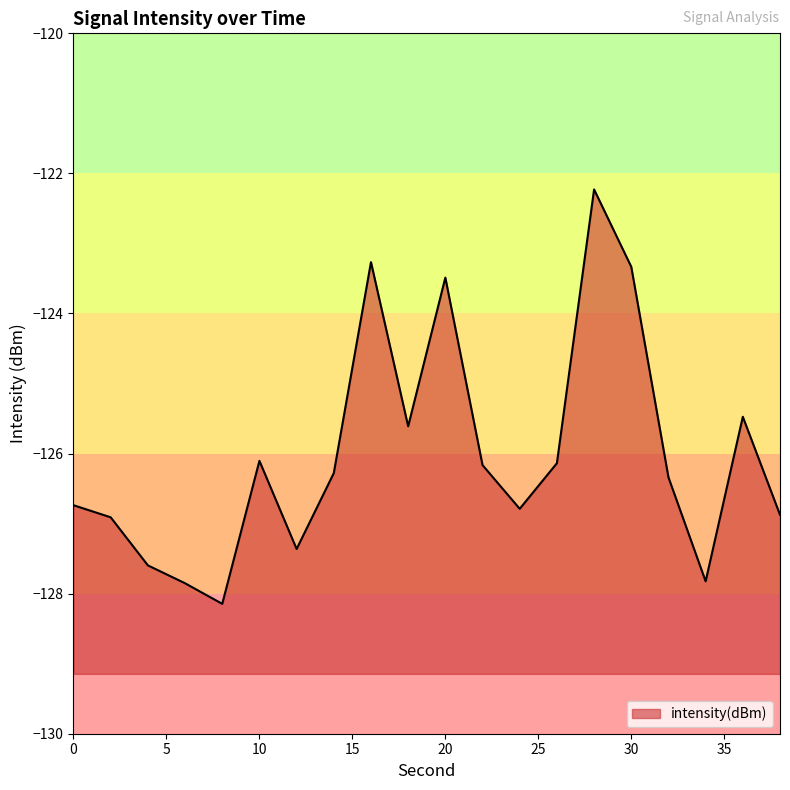

What is the value of the 6th point from the left?

-126.1